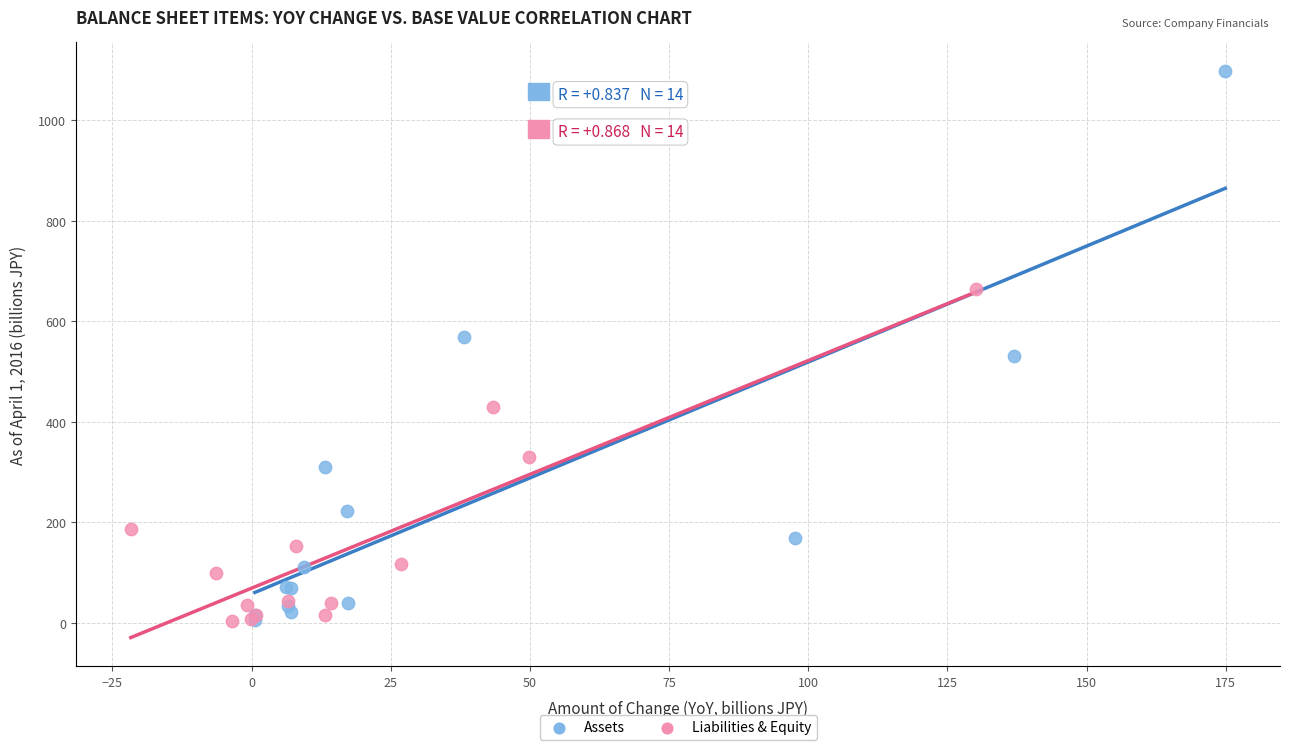

Which series has the largest Y range (max minus min)?

Assets